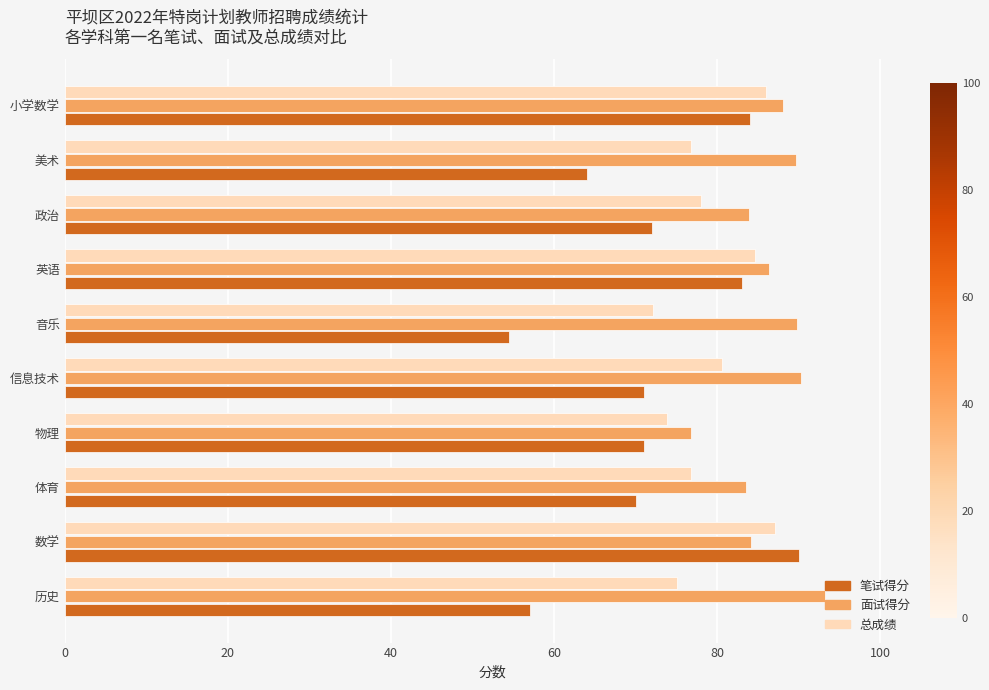

True or false: 总成绩 has a value of 86.0 at 小学数学.

True